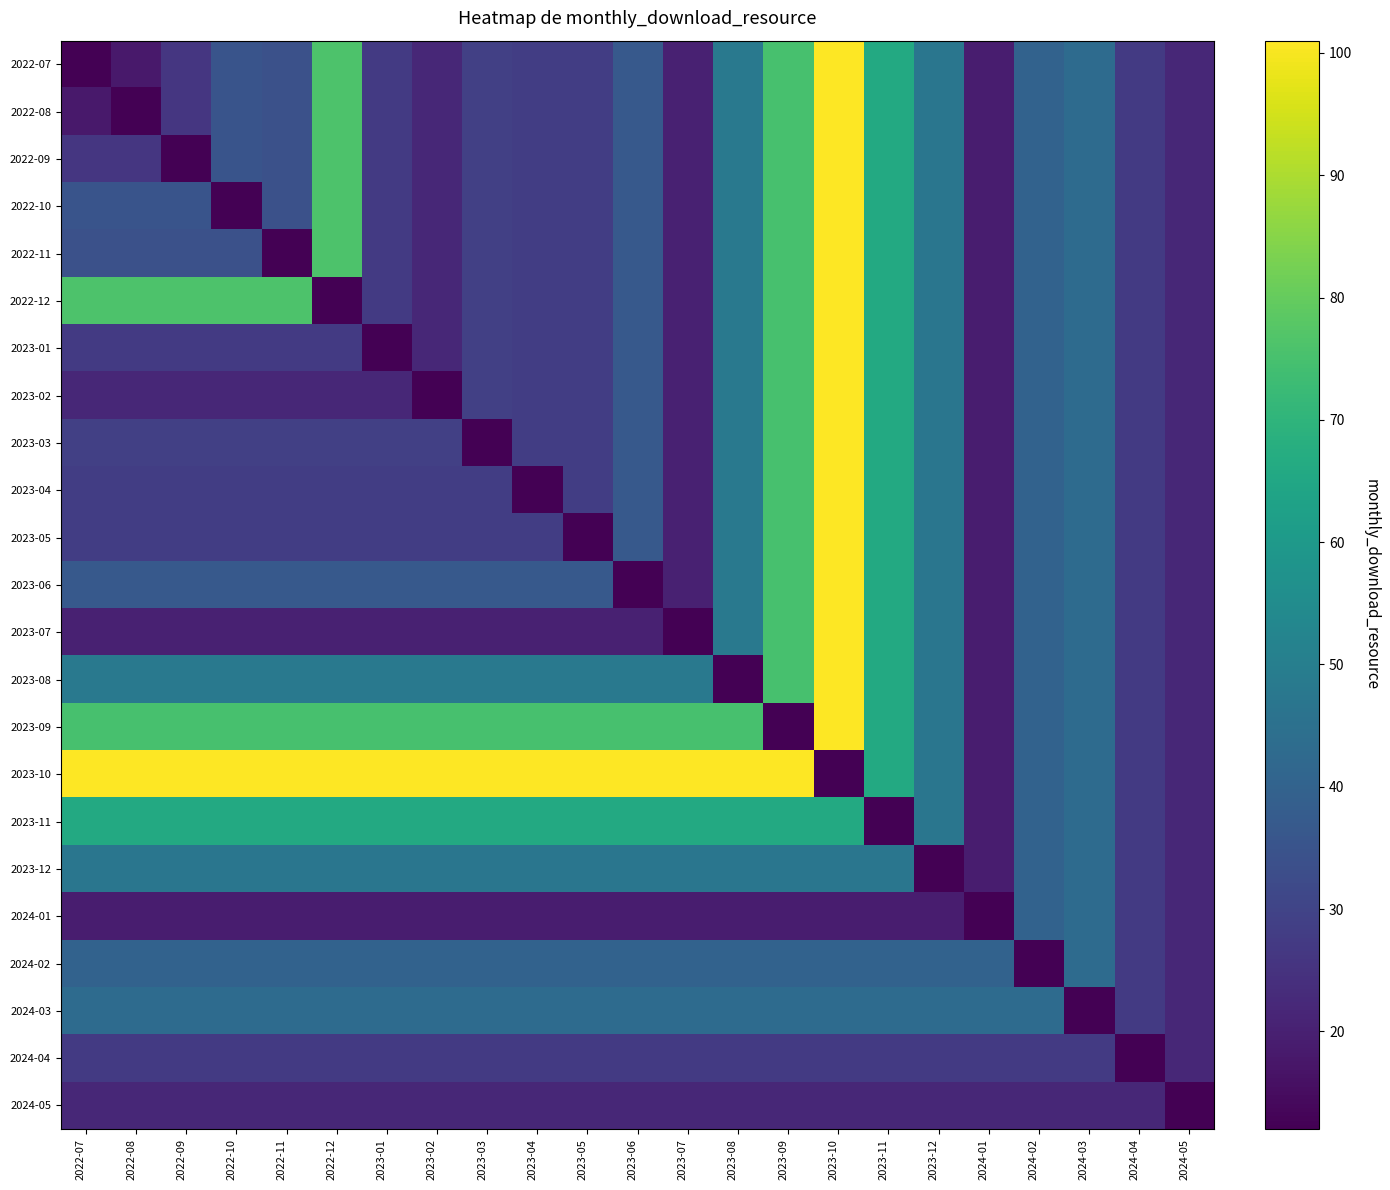

What is the spread (max minus min) of values at 2022-09?

89